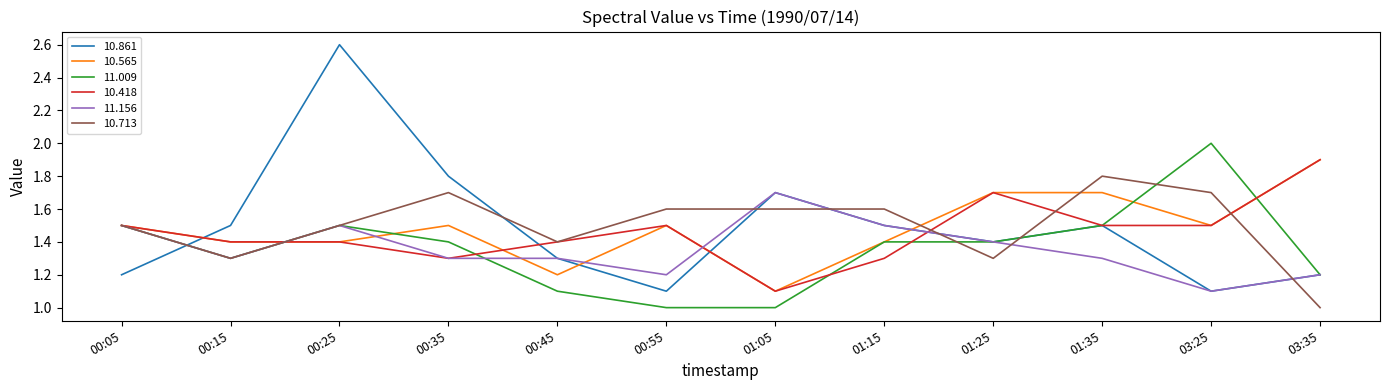

Which series ends up on top after the final intersection of 10.861 and 10.713?

10.861